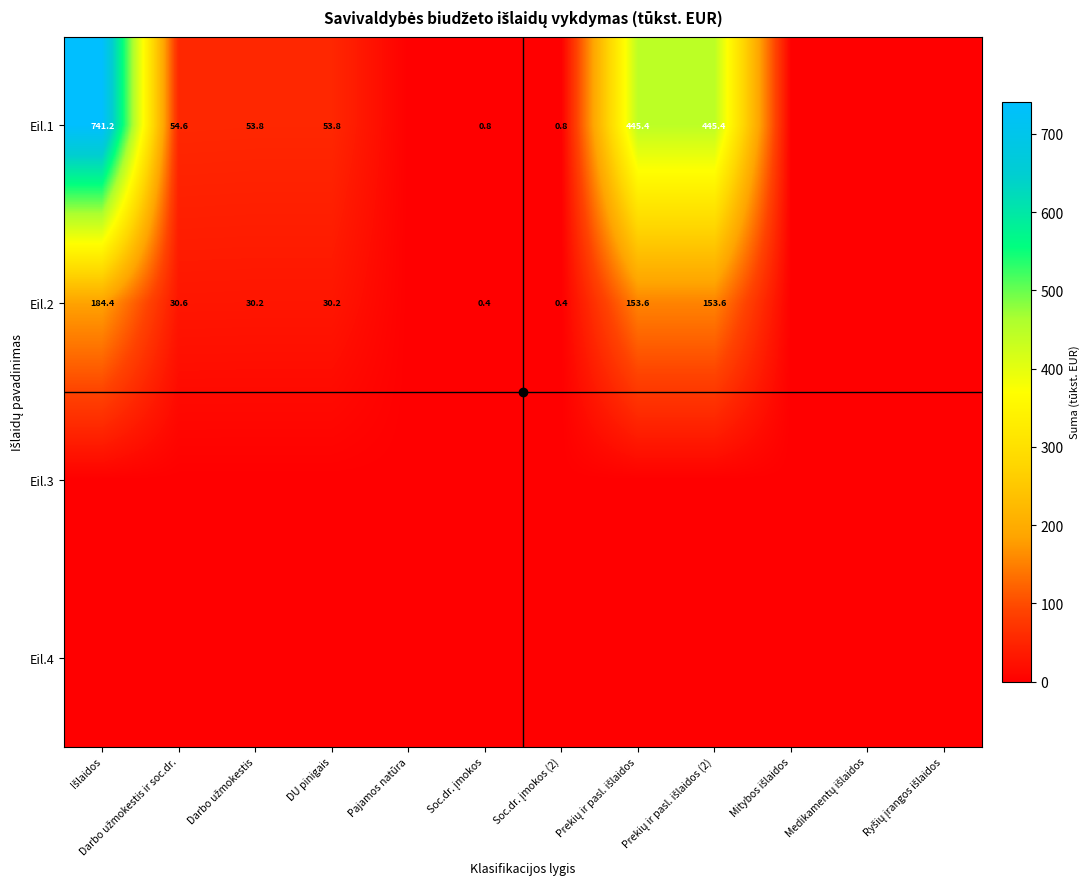

What is the difference between the maximum and second lowest values in the Eil.1 series?

741.2